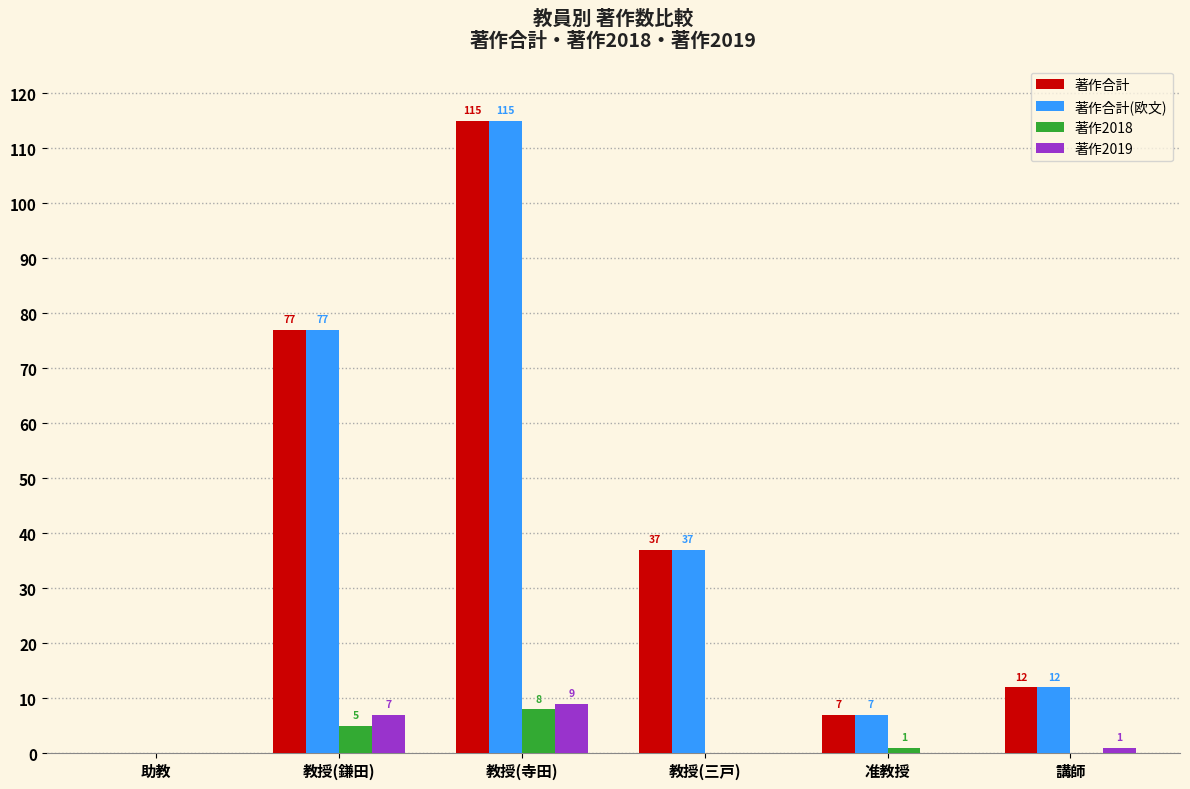

What is the approximate value of 著作合計 at 教授(寺田), to the nearest 5?

115